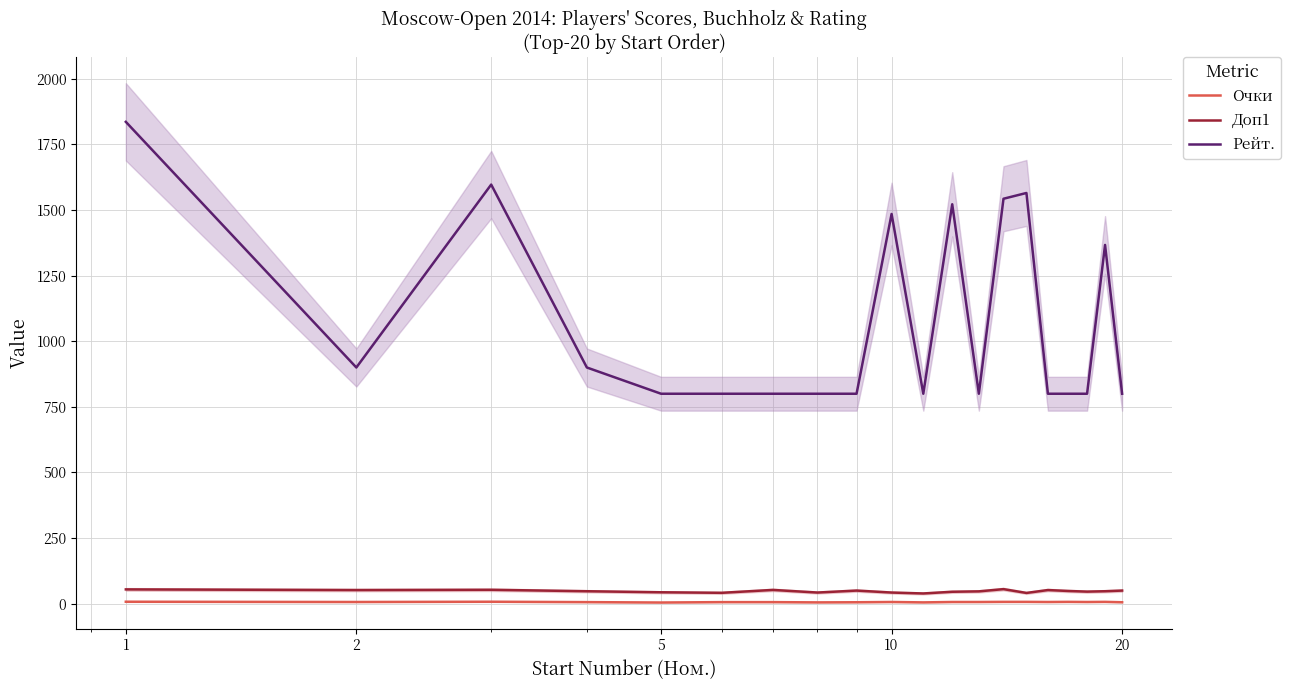

What is the average value of the Доп1 series?

47.6